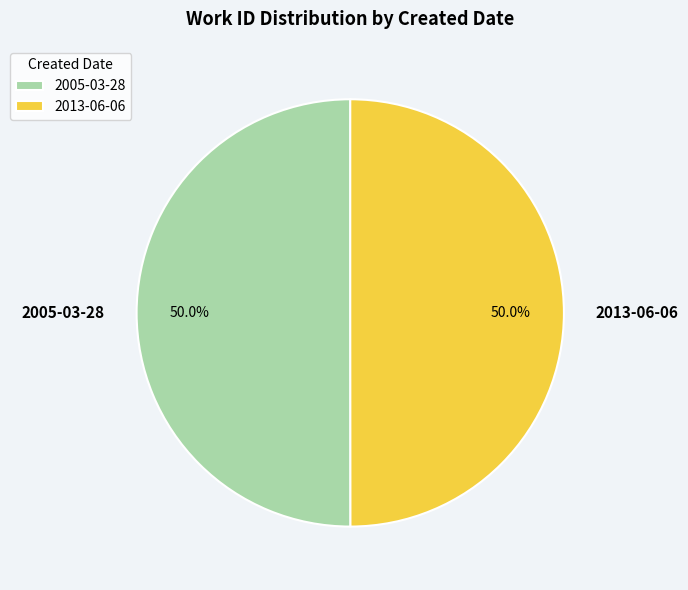

How much of the chart is everything except 2005-03-28?

50.0%